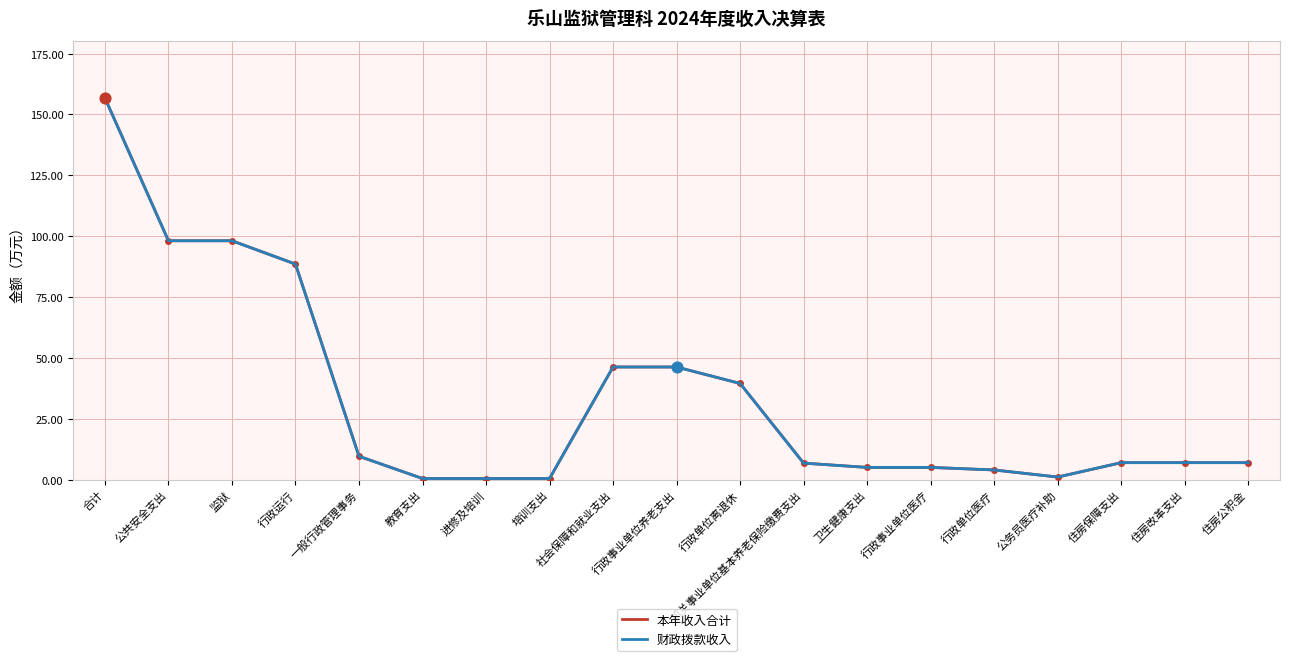

What are all the series names shown in the legend?

本年收入合计, 财政拨款收入